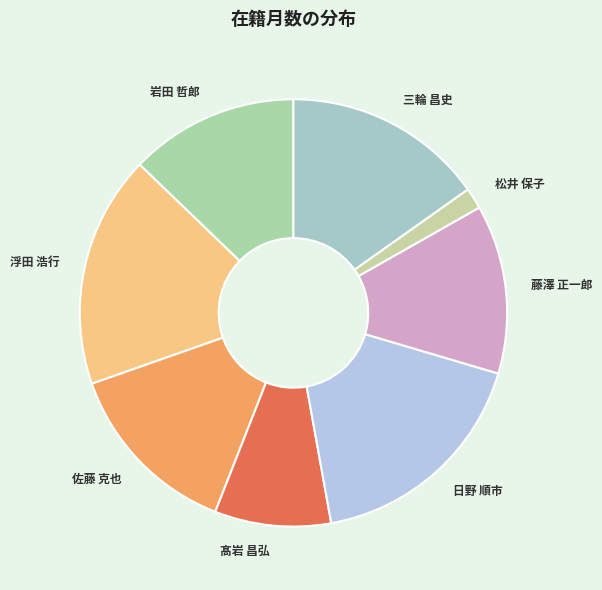

The 髙岩 昌弘 slice represents 9% of the pie. True or false?

True